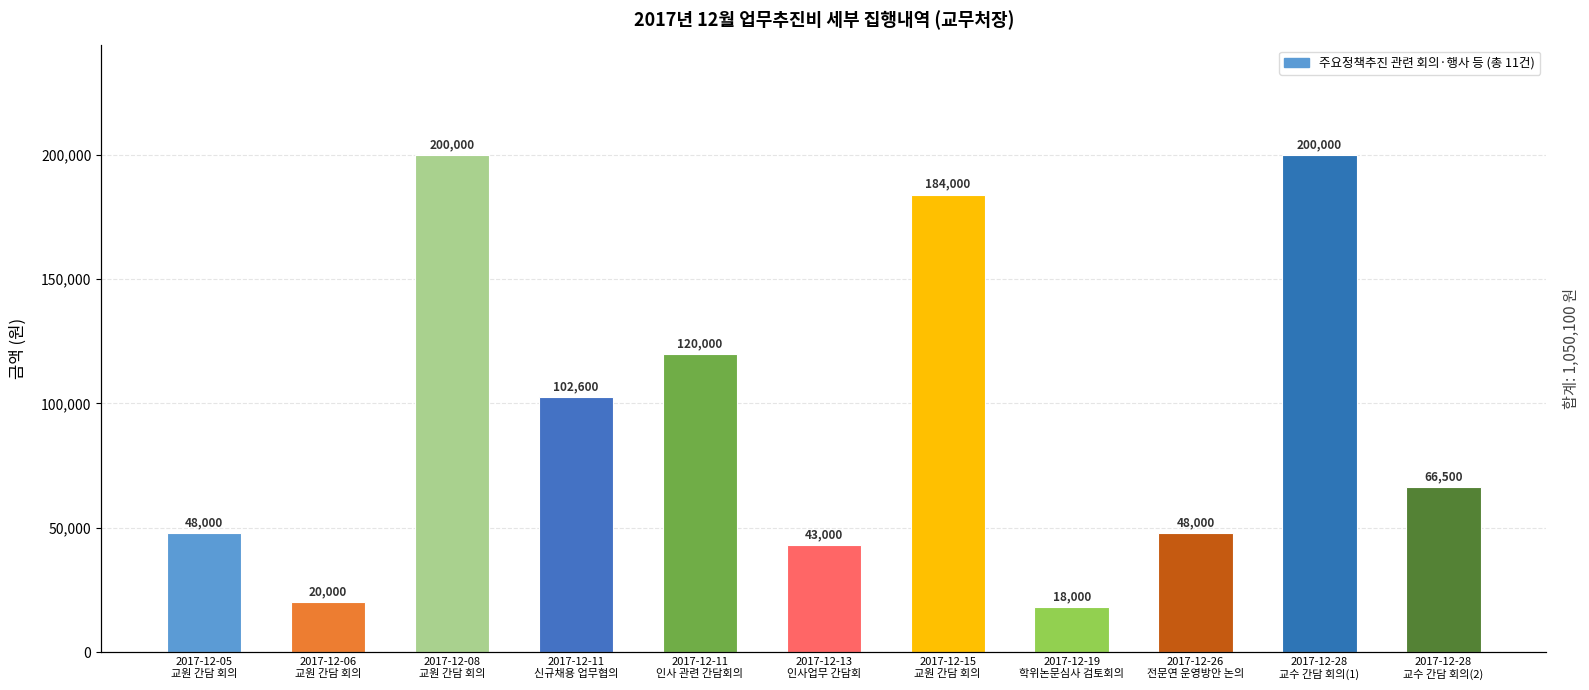

What is the average value?

95464